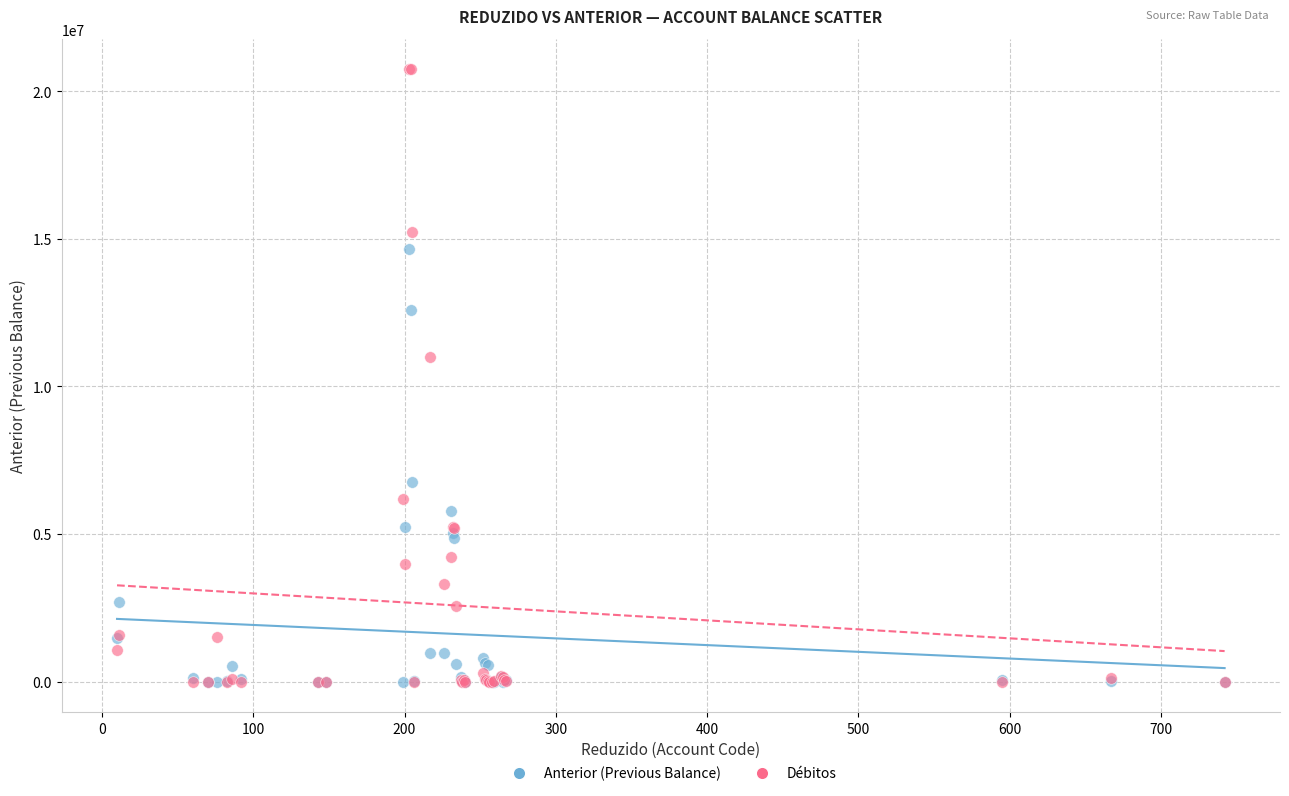

In the Débitos series, what Y value is closest to 10372587?

11009603.1